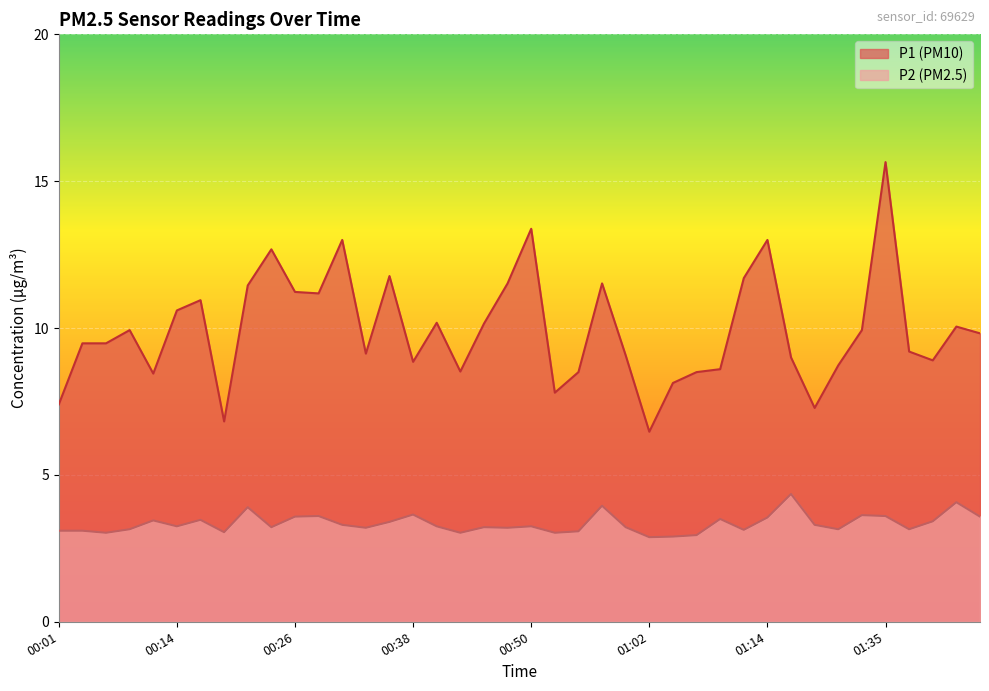

Where is P1 nearest to the value 11?

00:16